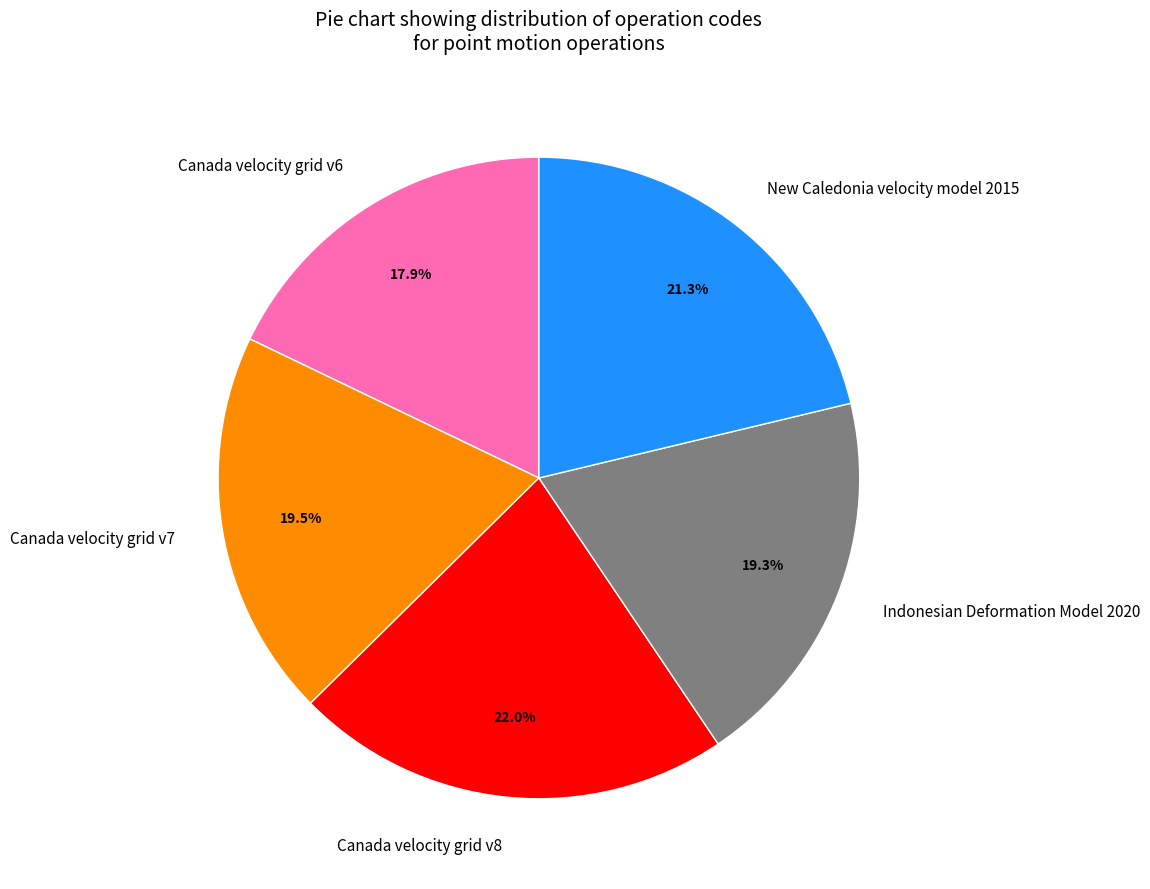

Approximately how many times larger is the value at Canada velocity grid v6 compared to Canada velocity grid v7?

0.9